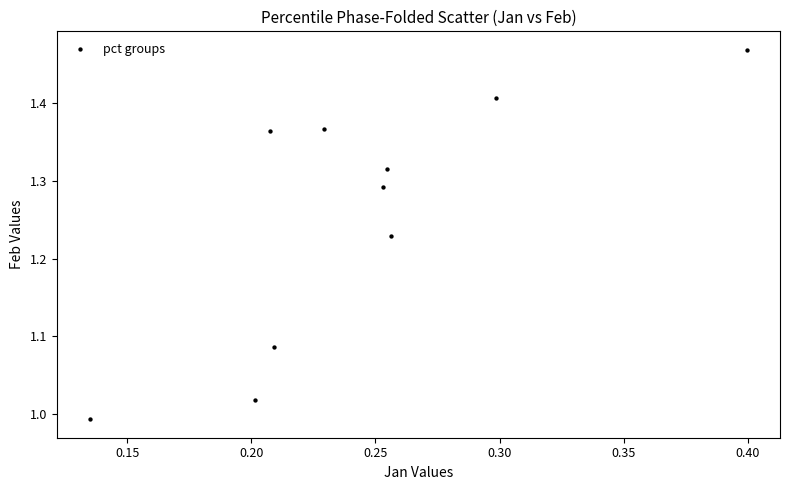

What is the range of X values (max minus min)?

0.3